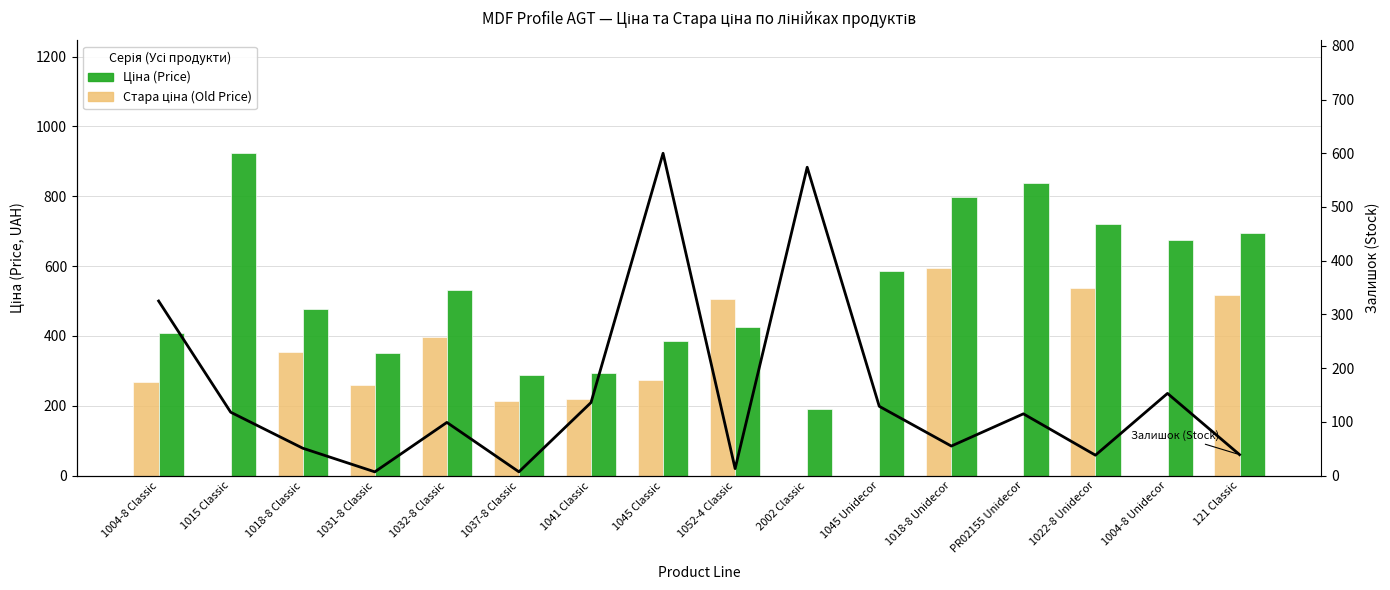

List the series in order of their overall mean, lowest first.

Залишок (Stock), Стара ціна (Old Price), Ціна (Price)